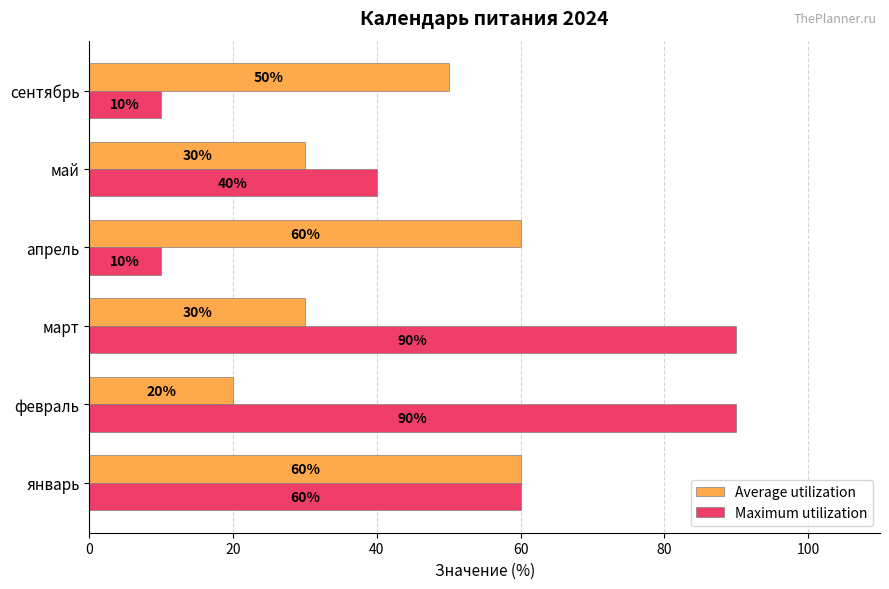

The Maximum utilization series shows 158 at февраль. True or false?

False